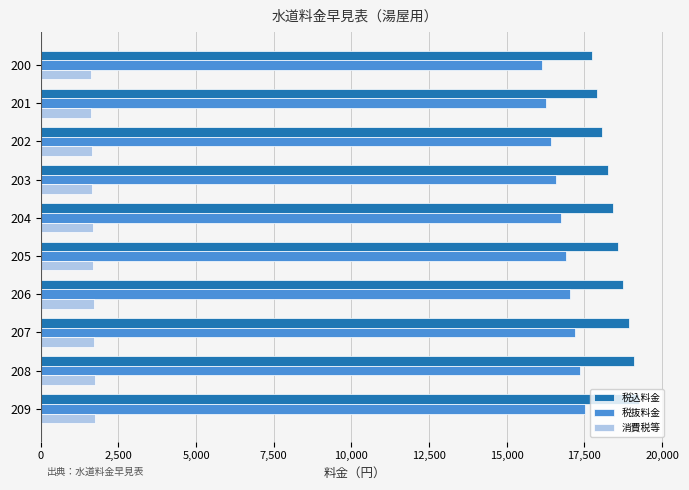

What is the lowest value of the 税込料金 series?

17732